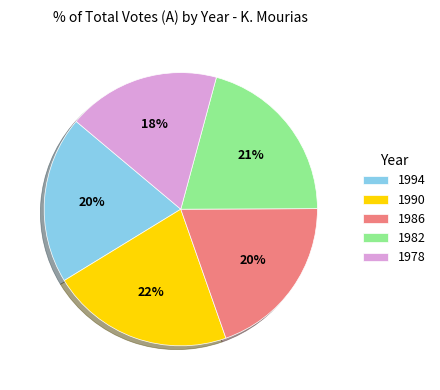

Which slice is the largest?

1990